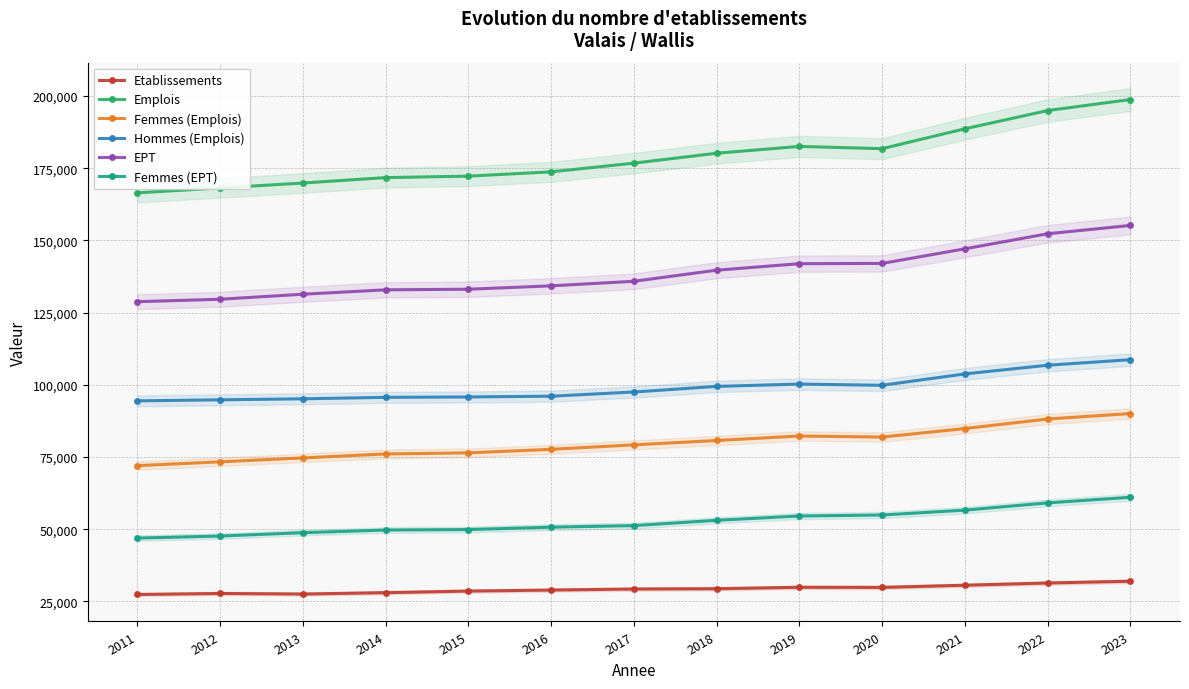

True or false: Etablissements has more than 0 interior local peaks.

True